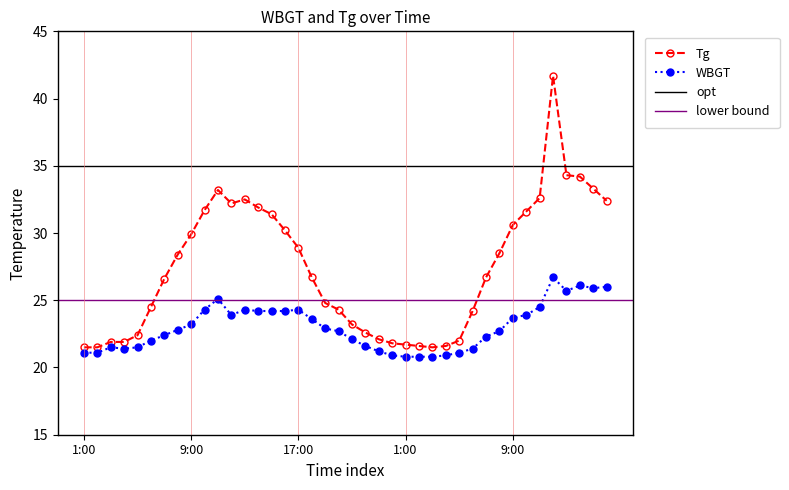

Reading left to right, list all the values displayed in this chart.

WBGT: 21.1	21.1	21.5	21.4	21.5	22.0	22.4	22.8	23.2	24.3	25.1	23.9	24.3	24.2	24.2	24.2	24.3	23.6	22.9	22.7	22.1	21.6	21.2	20.9	20.8	20.8	20.8	20.9	21.1	21.4	22.3	22.7	23.7	23.9	24.5	26.7	25.7	26.1	25.9	26.0
Tg: 21.5	21.5	21.9	21.9	22.4	24.5	26.6	28.4	29.9	31.7	33.2	32.2	32.5	31.9	31.4	30.2	28.9	26.7	24.8	24.3	23.2	22.6	22.1	21.8	21.7	21.6	21.5	21.6	22.0	24.2	26.7	28.5	30.6	31.6	32.6	41.7	34.3	34.2	33.3	32.4